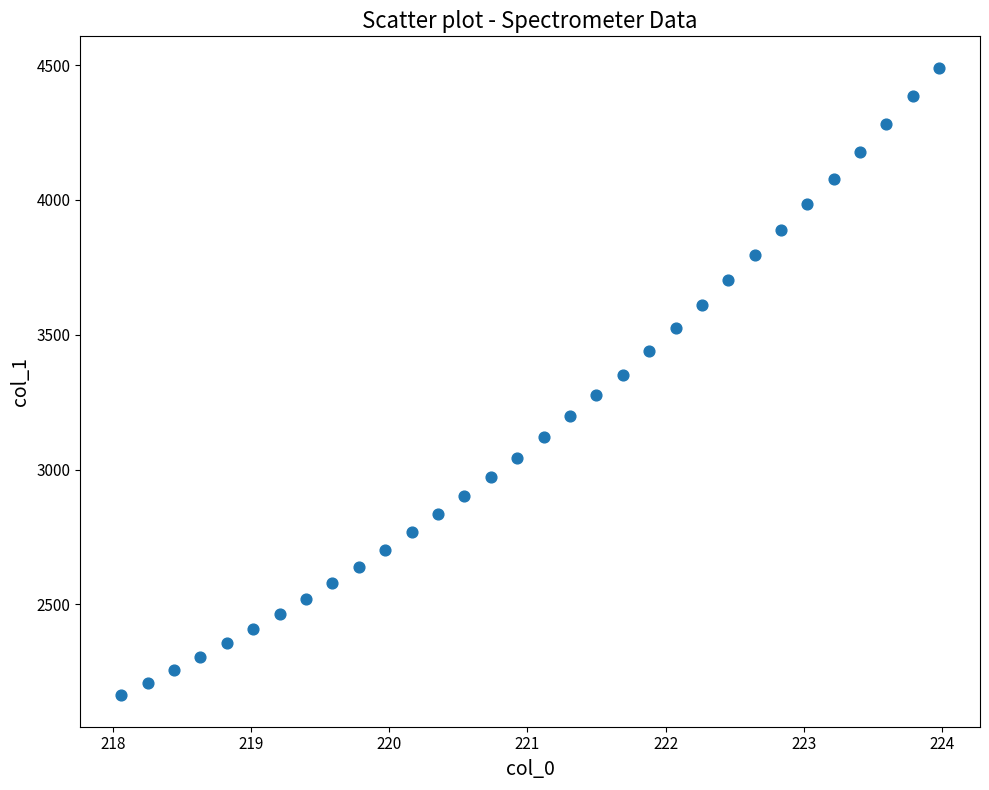

What is the range of Y values (max minus min)?

2327.6